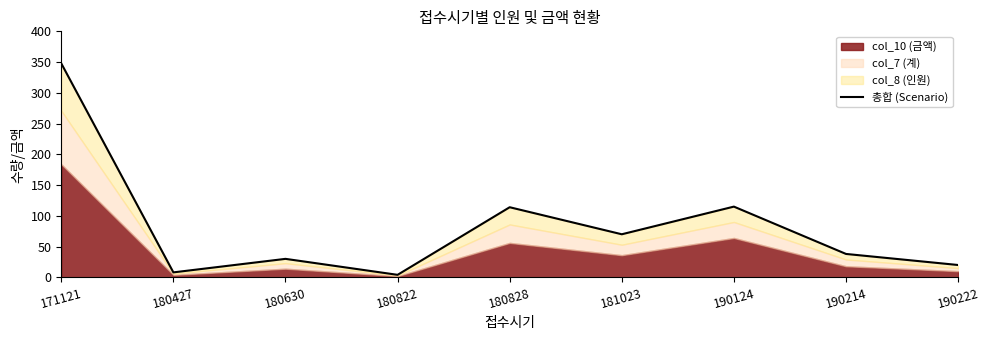

Reading left to right, transcribe all the data shown in this chart.

171121=348	180427=8	180630=30	180822=4	180828=114	181023=70	190124=115	190214=38	190222=20